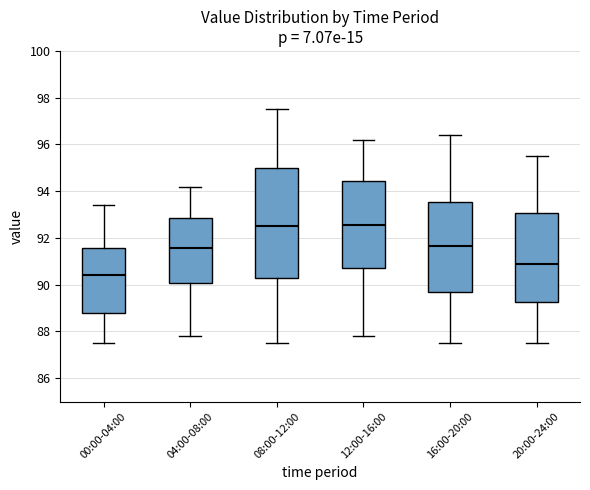

Which box is the tallest, from its lower edge to its upper edge?

08:00-12:00